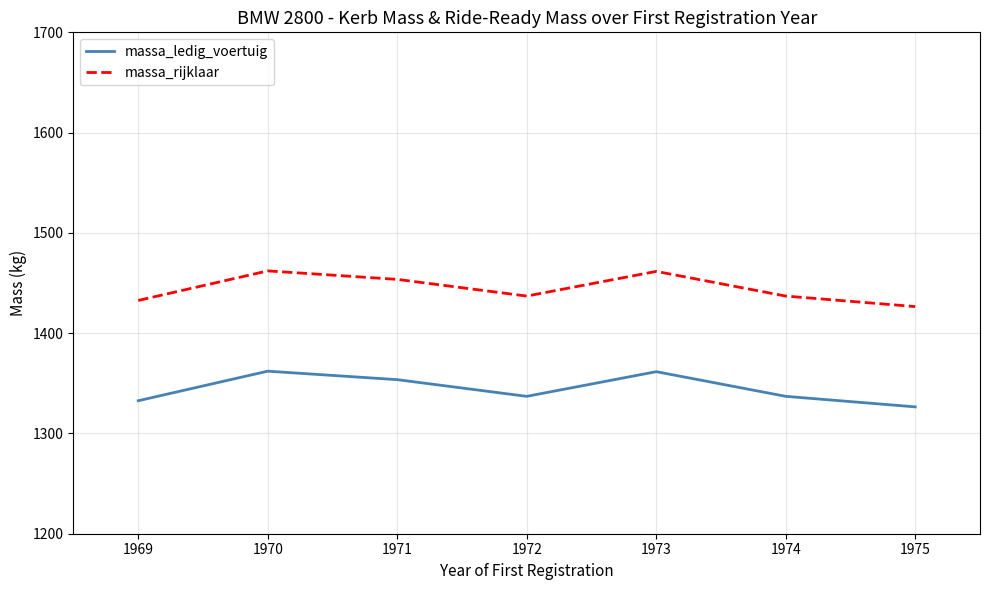

What is the approximate value of massa_ledig_voertuig at 1971?

1353.6